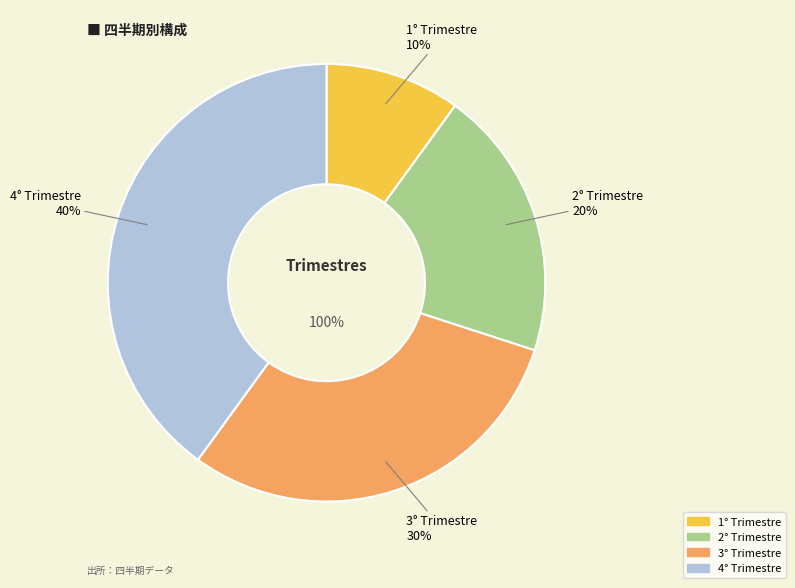

Which slice is the smallest?

1° Trimestre